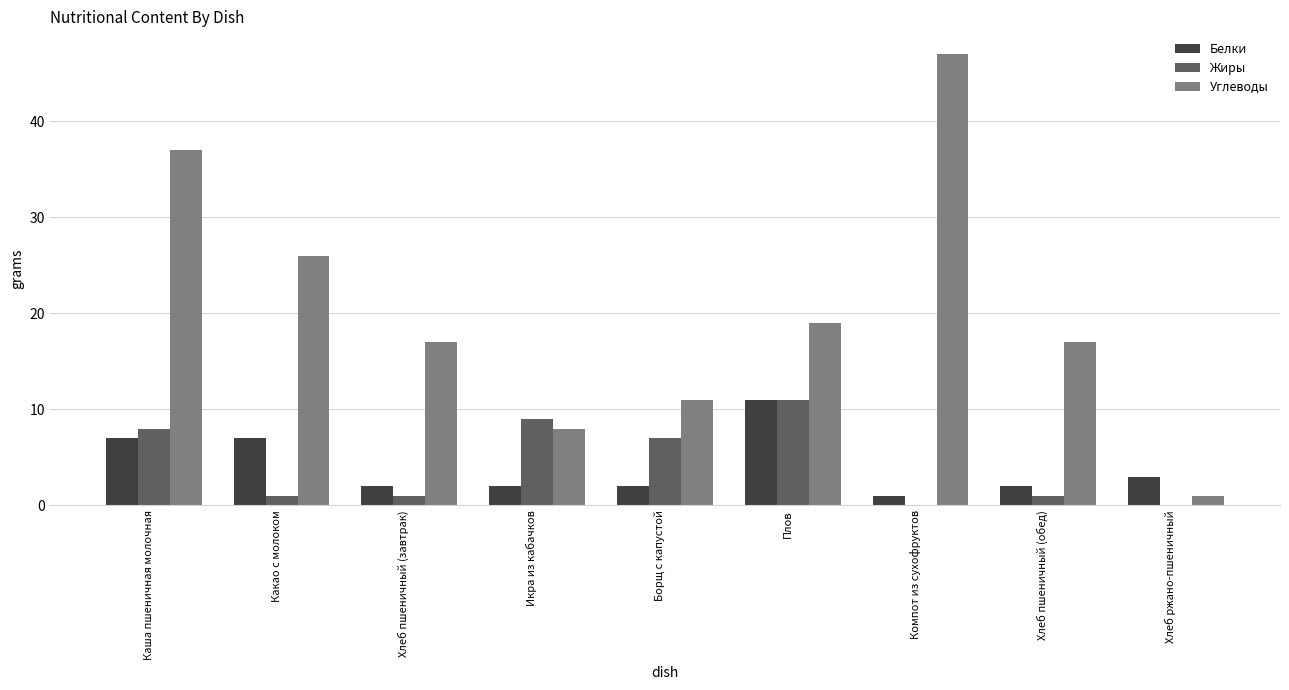

What are all the series names shown in the legend?

Белки, Жиры, Углеводы